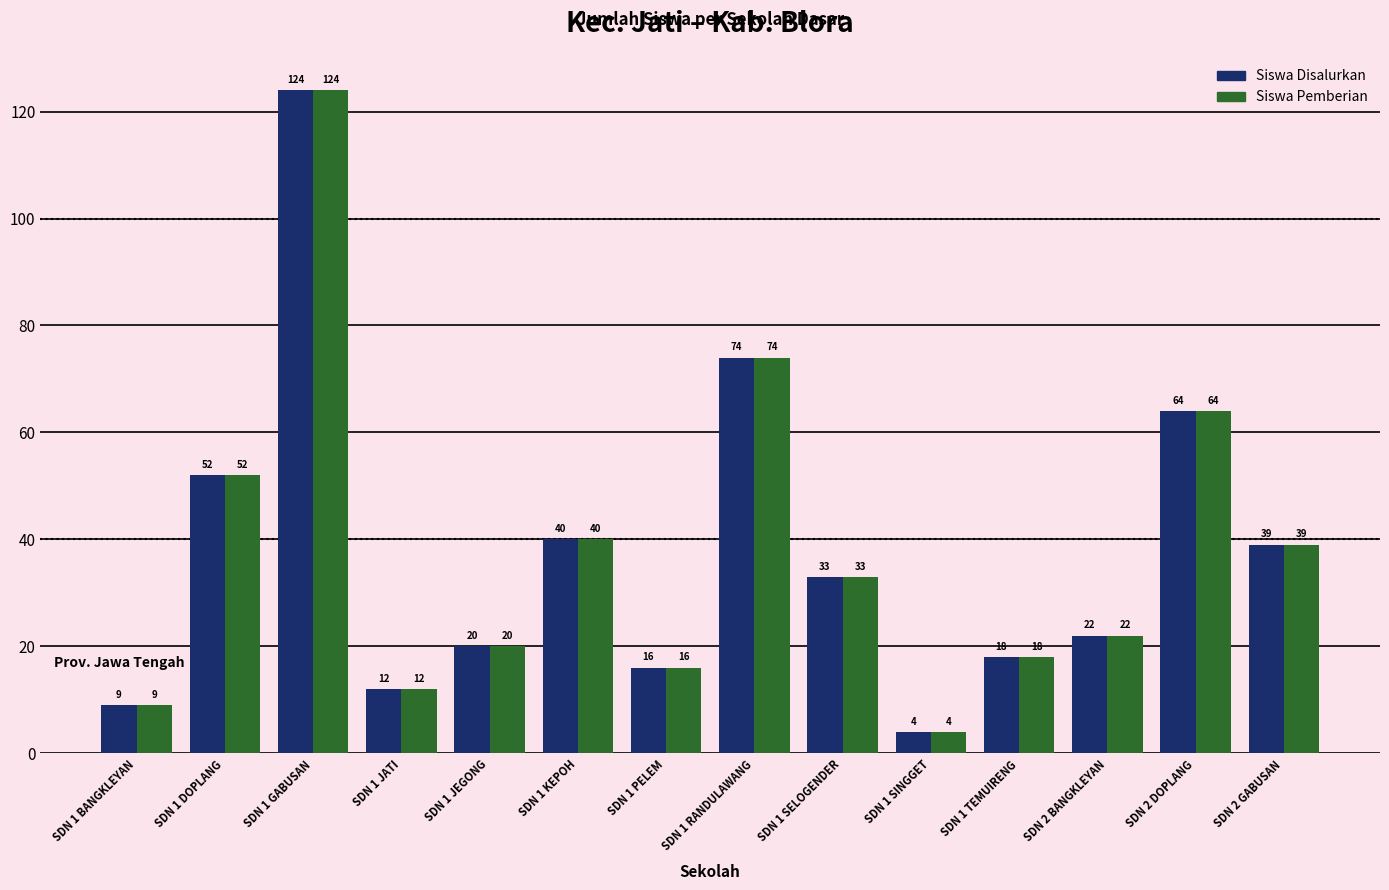

How many data points does each series have?

14